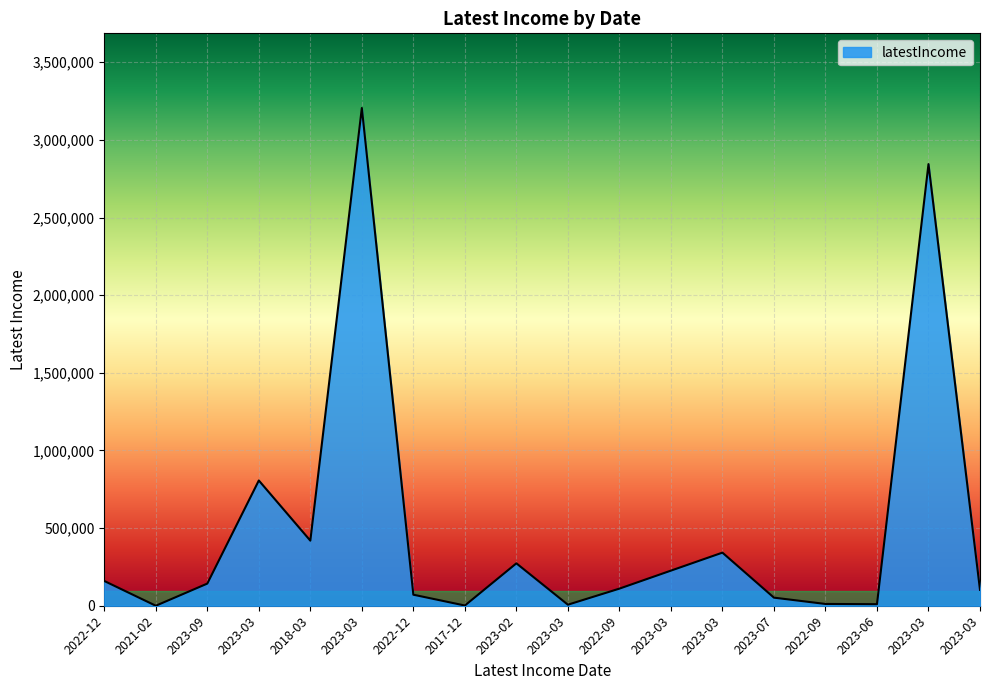

Does the chart have visible grid lines?

Yes